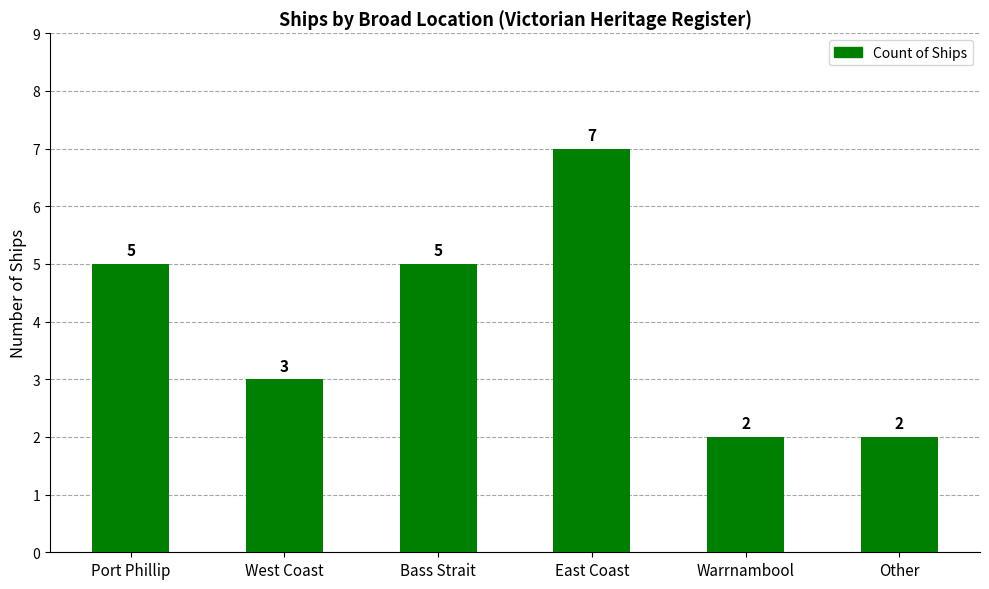

Reading left to right, extract all data points from this chart.

5	3	5	7	2	2